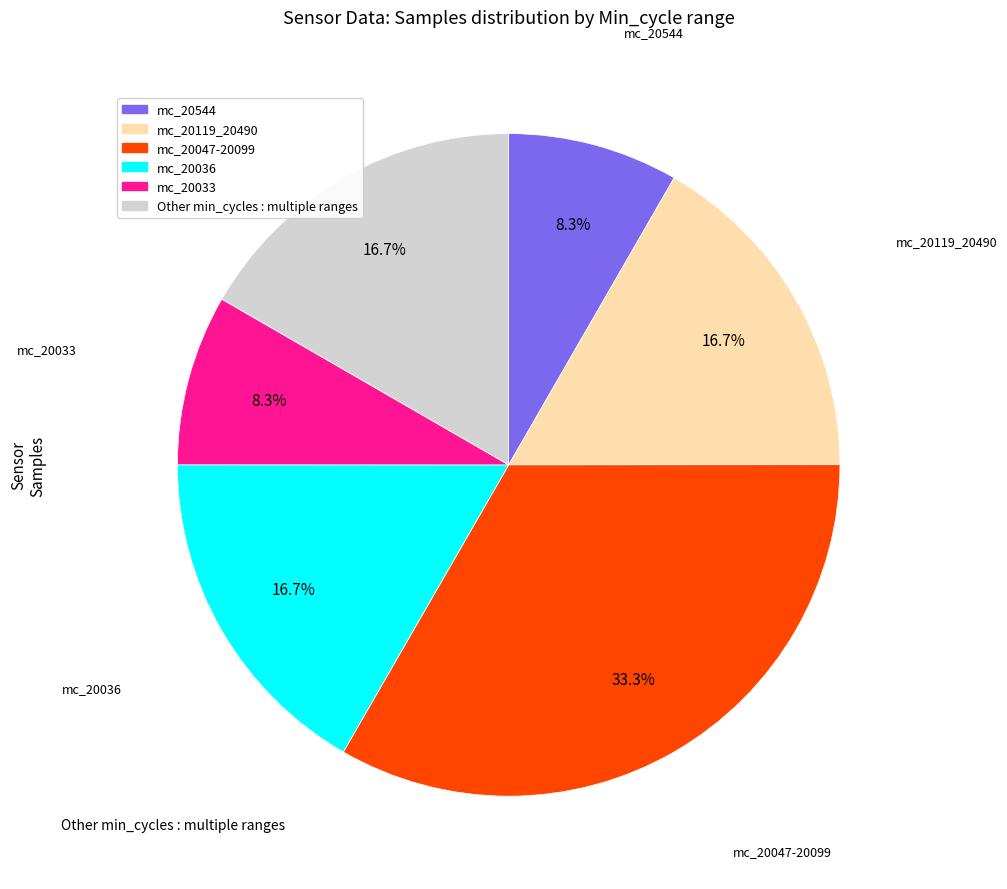

Does any single category account for the majority?

No